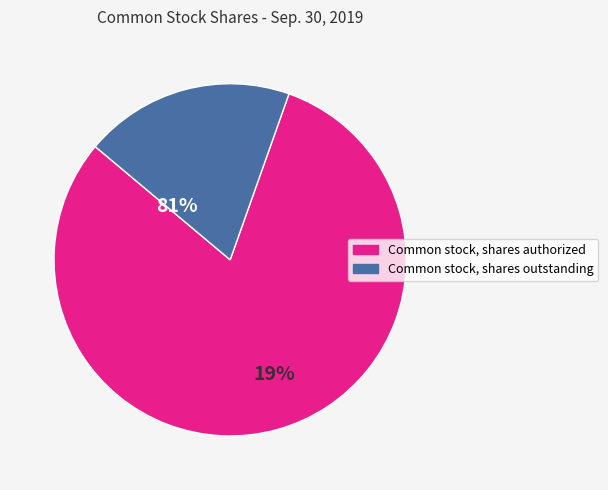

Which category accounts for the majority?

Common stock, shares authorized